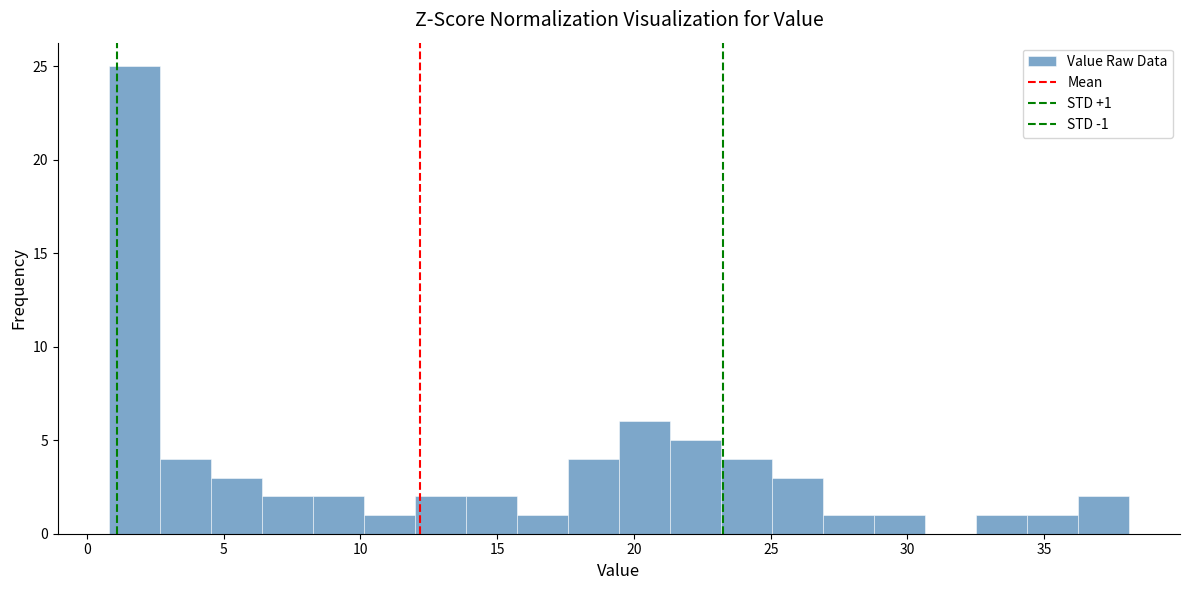

Read against the x-axis, roughly where is the centre of the tallest bar?

1.5